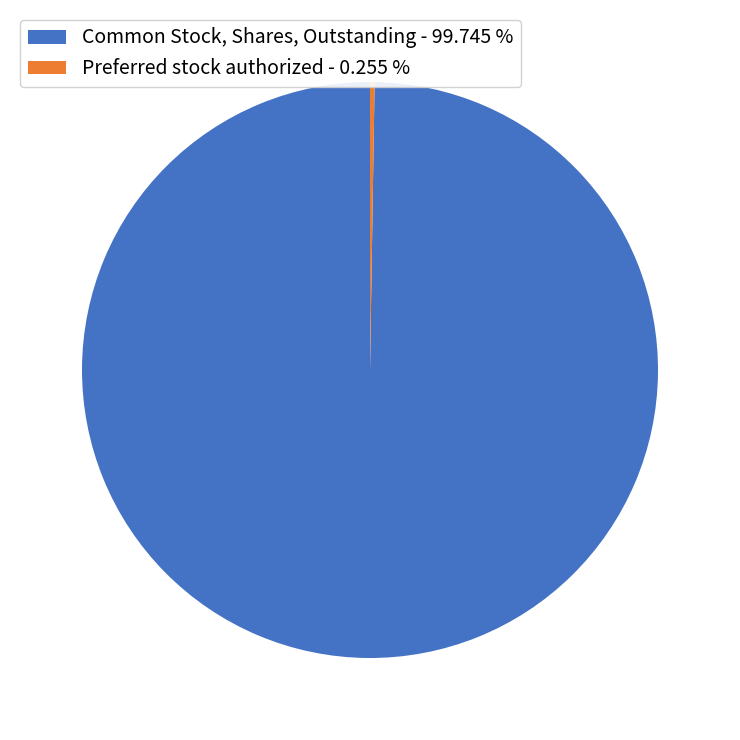

Which category has the biggest portion of the pie?

Common Stock, Shares, Outstanding - 99.745 %